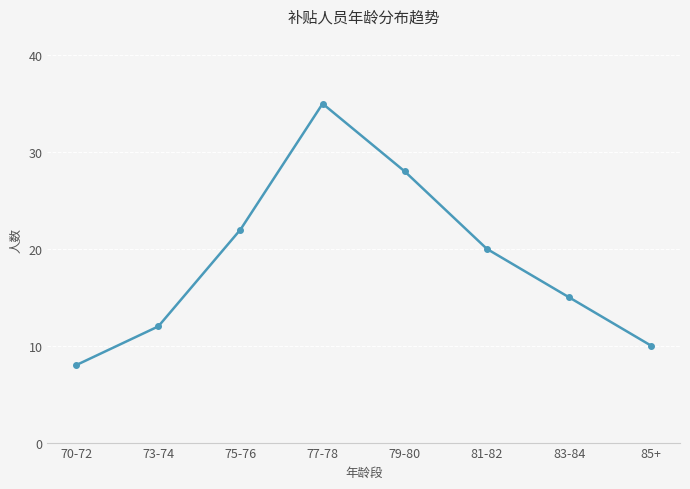

What position from the right is 70-72?

8